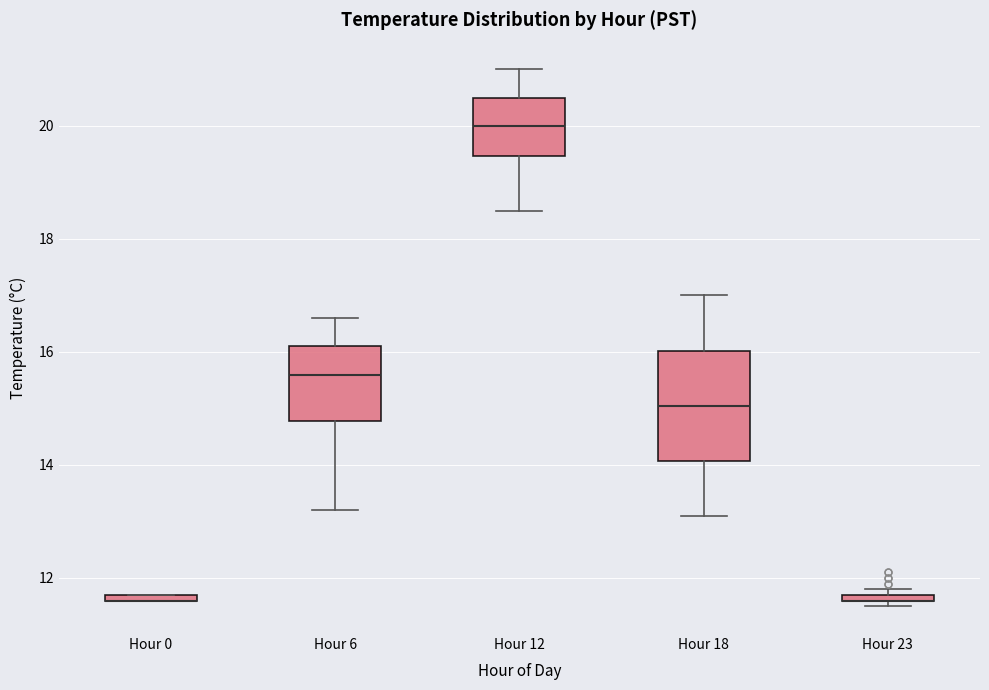

Where is the lower edge of the box for Hour 12 on the y-axis? The values are not printed on the chart, so give them approximately, as read against the axis.

19.4